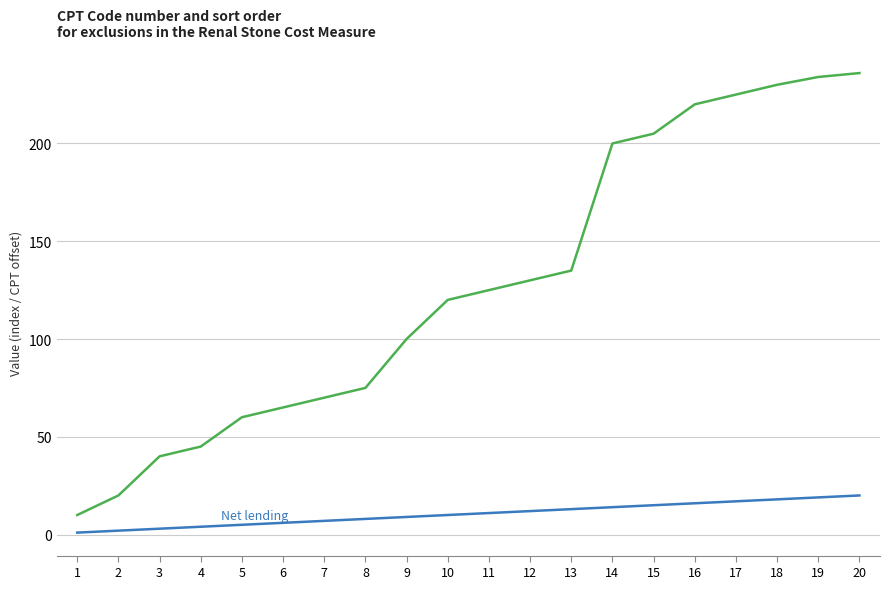

What is the greatest value displayed?

236